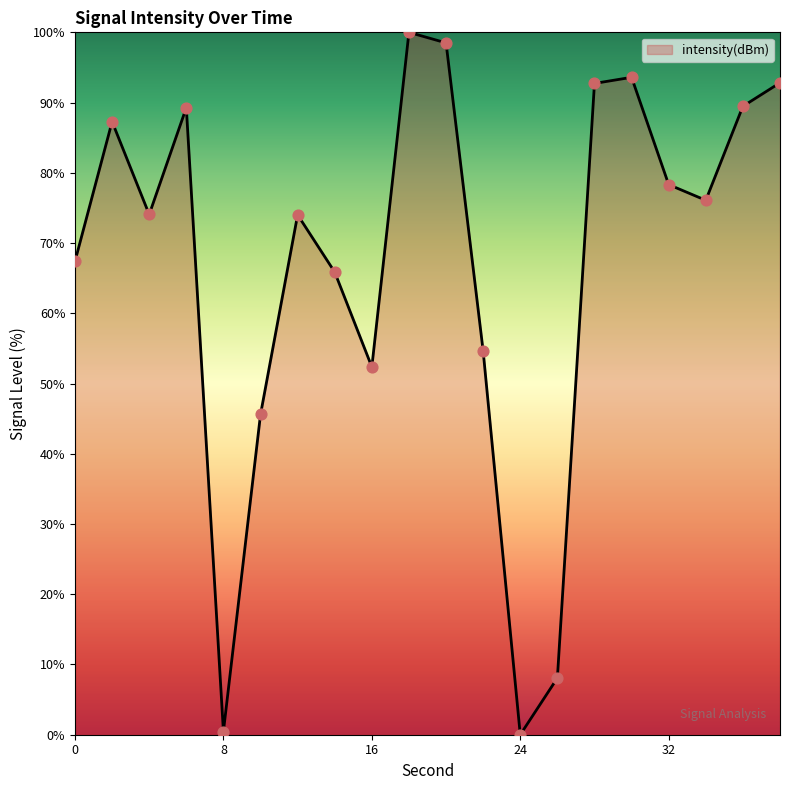

What is the difference between the maximum and minimum values?

100.0